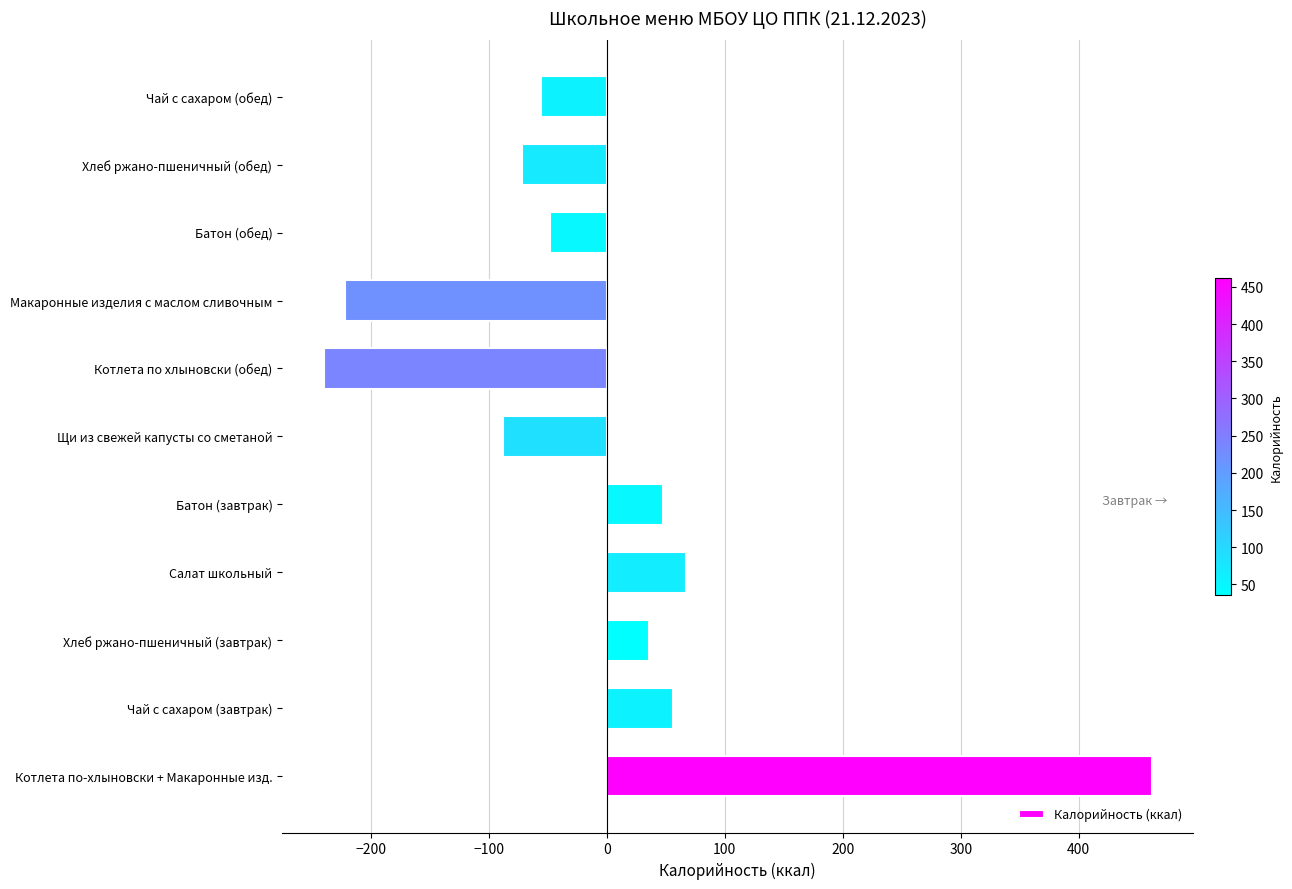

Between Котлета по хлыновски (обед) and Салат школьный, which is larger?

Салат школьный